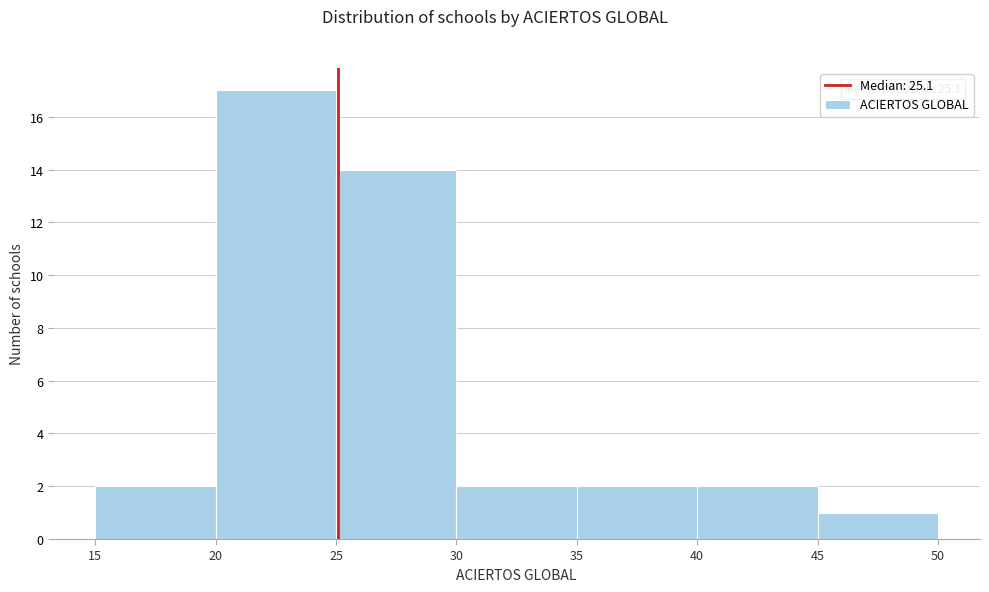

Which range on the x-axis has the tallest bar?

20 to 25